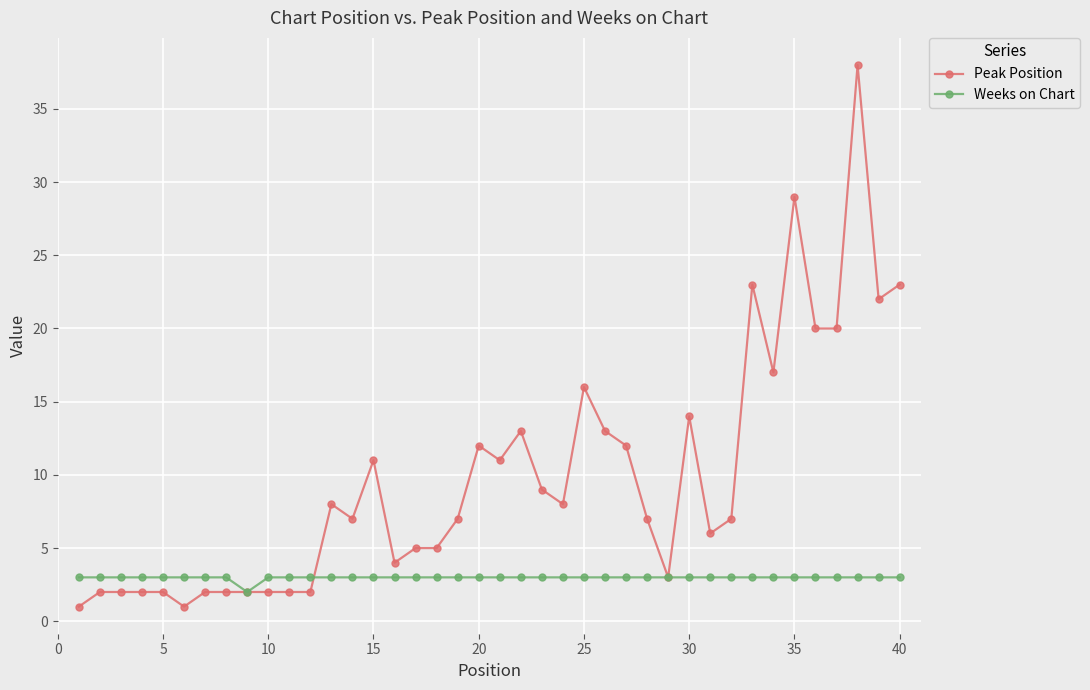

What is the difference between the second highest and minimum values in the Peak Position series?

28